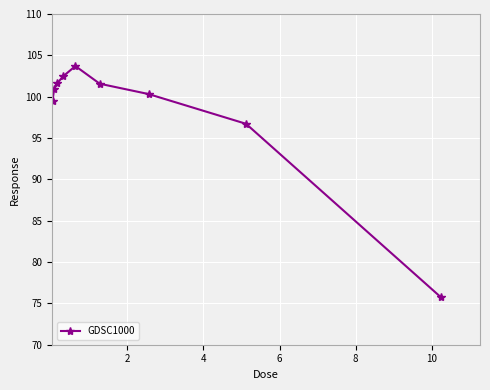

What is the average value?

98.1